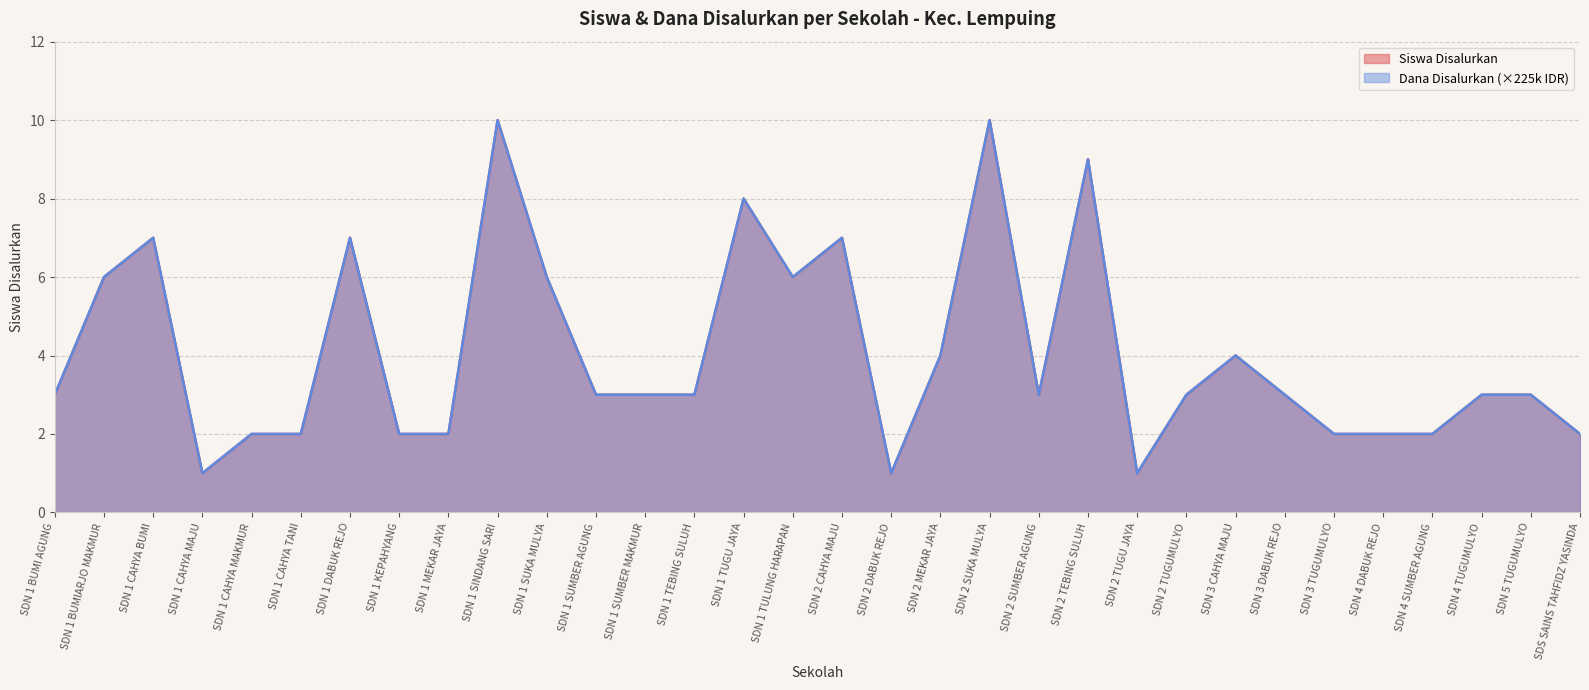

What is the difference between the maximum and minimum values in the Siswa Disalurkan series?

9